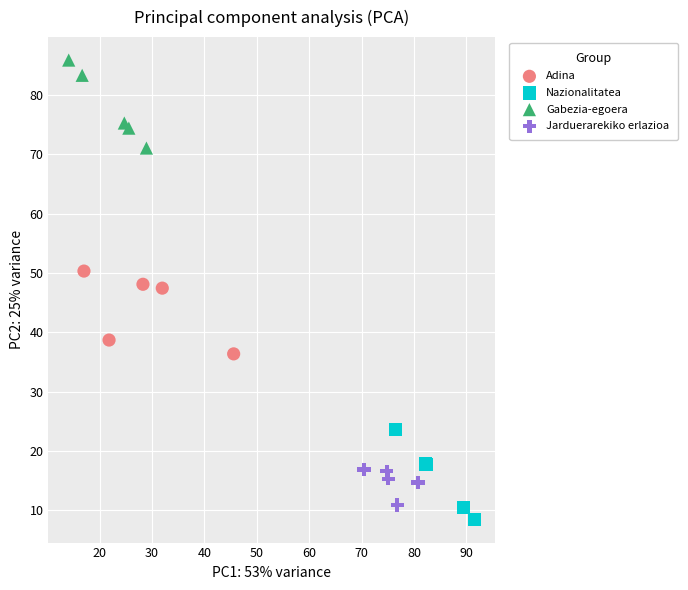

Which series reaches the maximum Y coordinate?

Gabezia-egoera